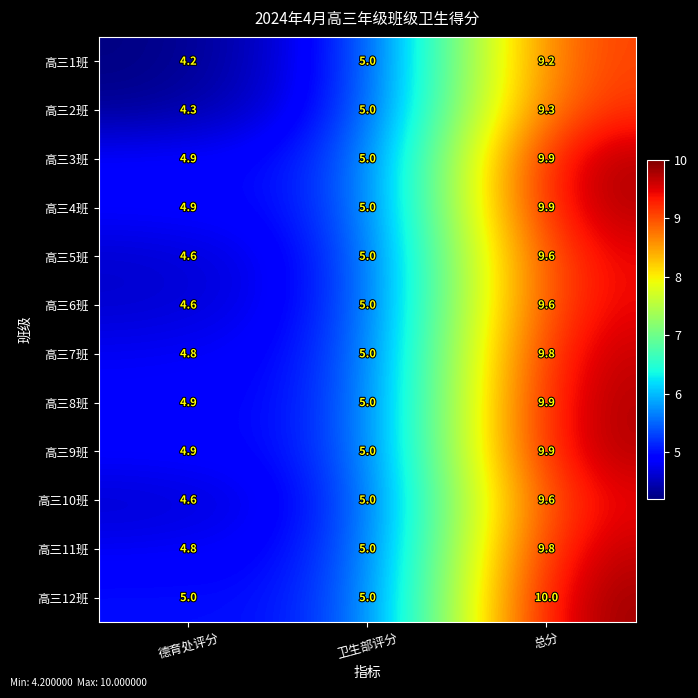

The 高三6班 series shows 1.5 at 德育处评分. True or false?

False